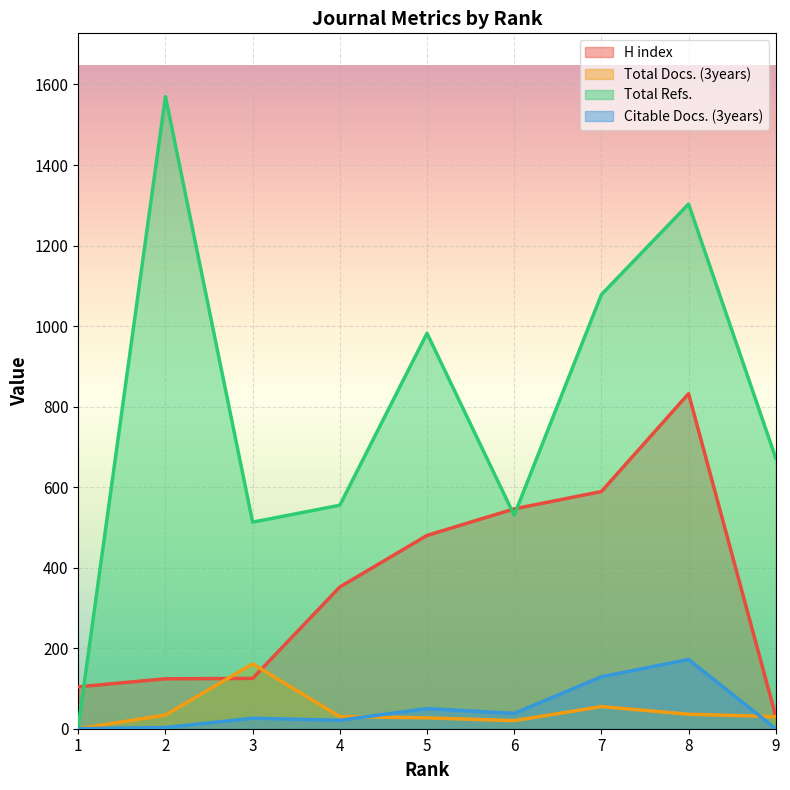

Which category has the highest value in the Total Refs. series?

2